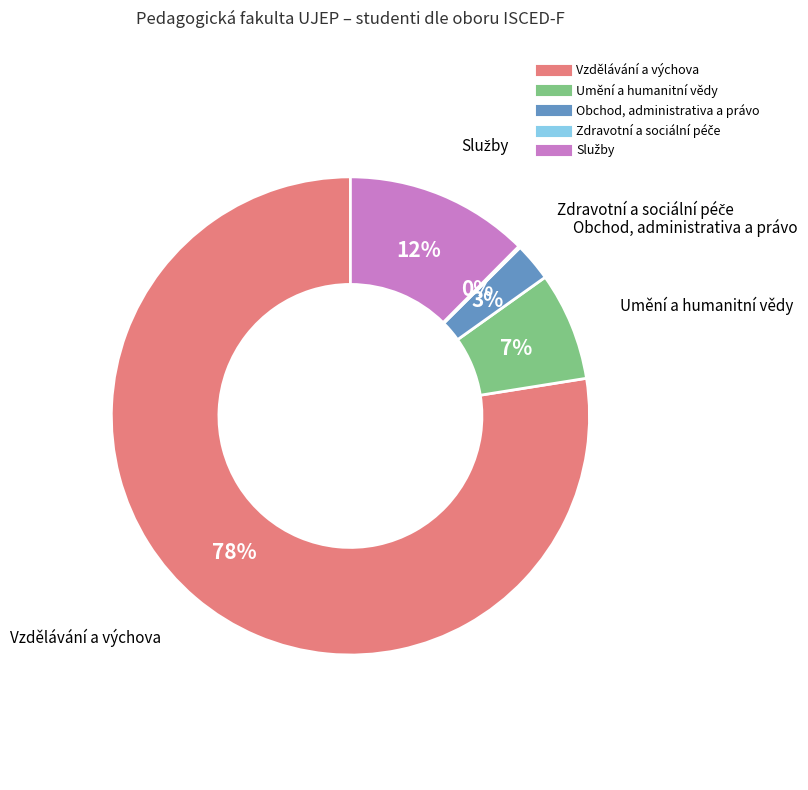

To the nearest percent, what is the average slice percentage?

20%